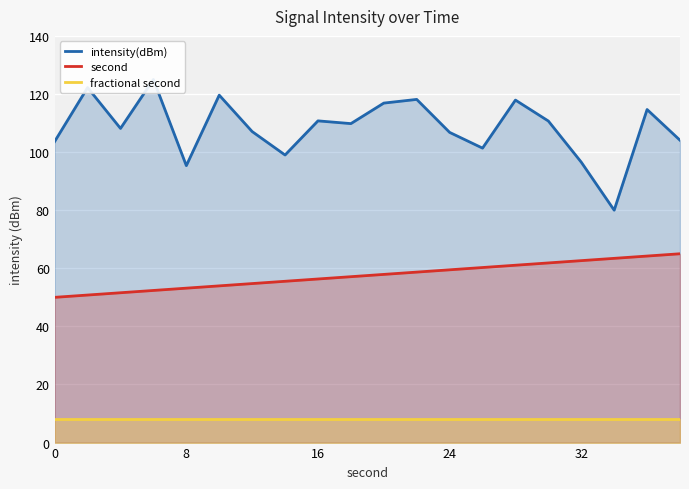

True or false: second has more than 2 interior local peaks.

False